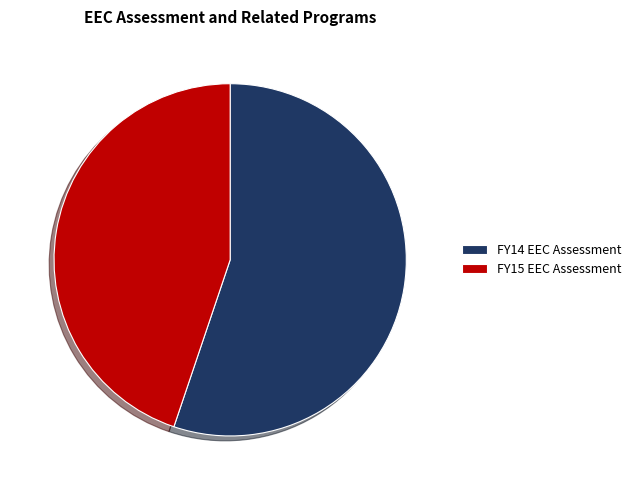

How many slices are in this pie chart?

2